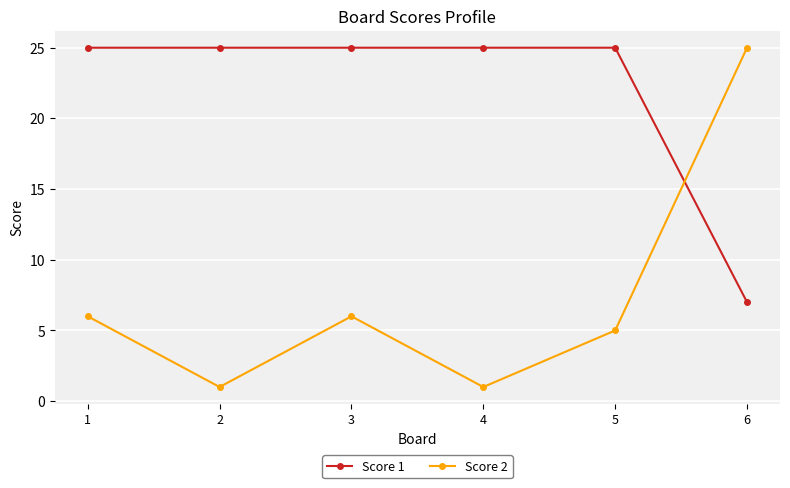

Which series has the largest total across all categories?

Score 1